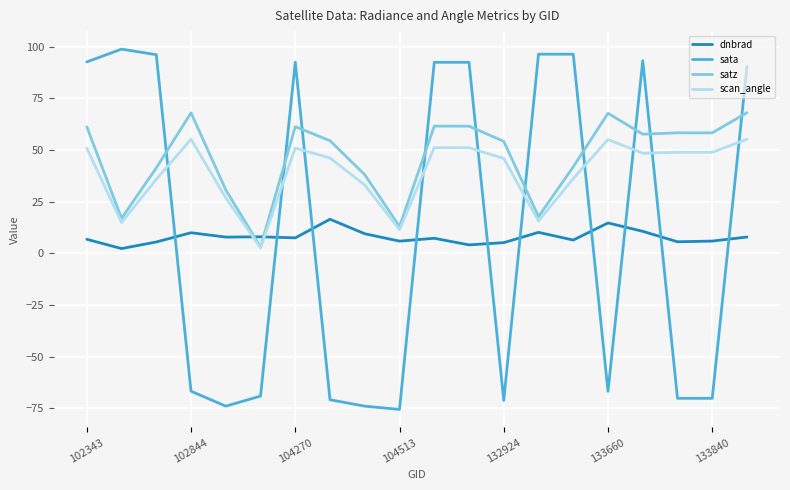

True or false: sata has more than 2 points higher than both neighbors.

True